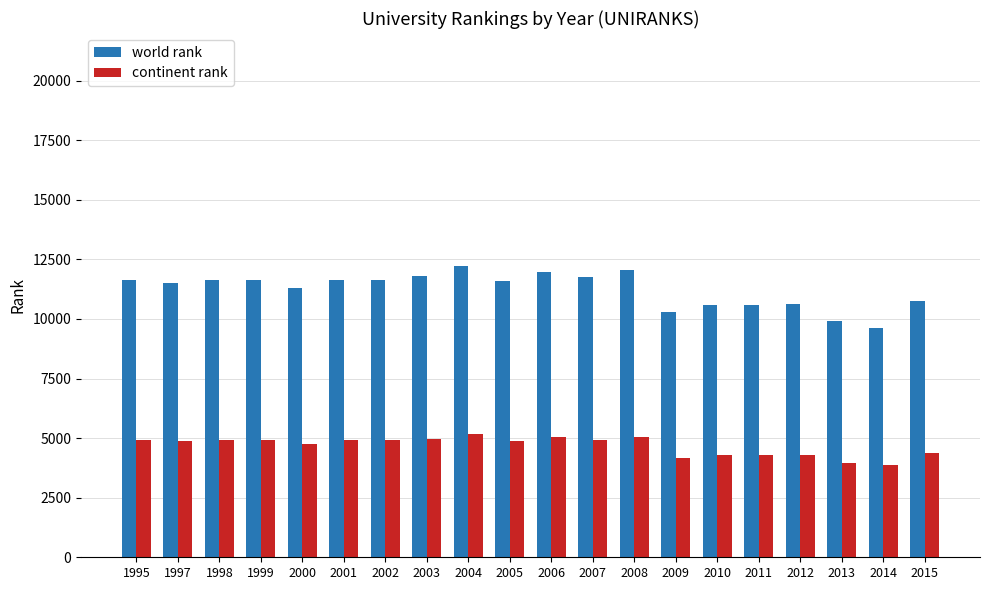

At how many categories does at least one series exceed 4720?

20